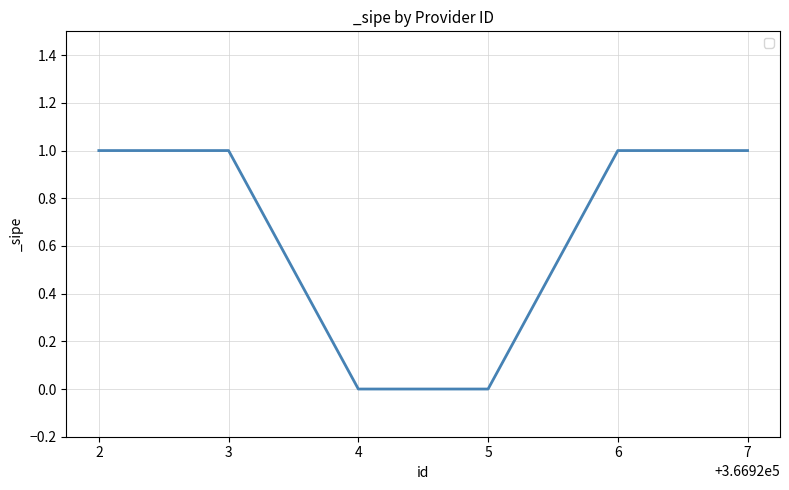

What is the greatest value displayed?

1